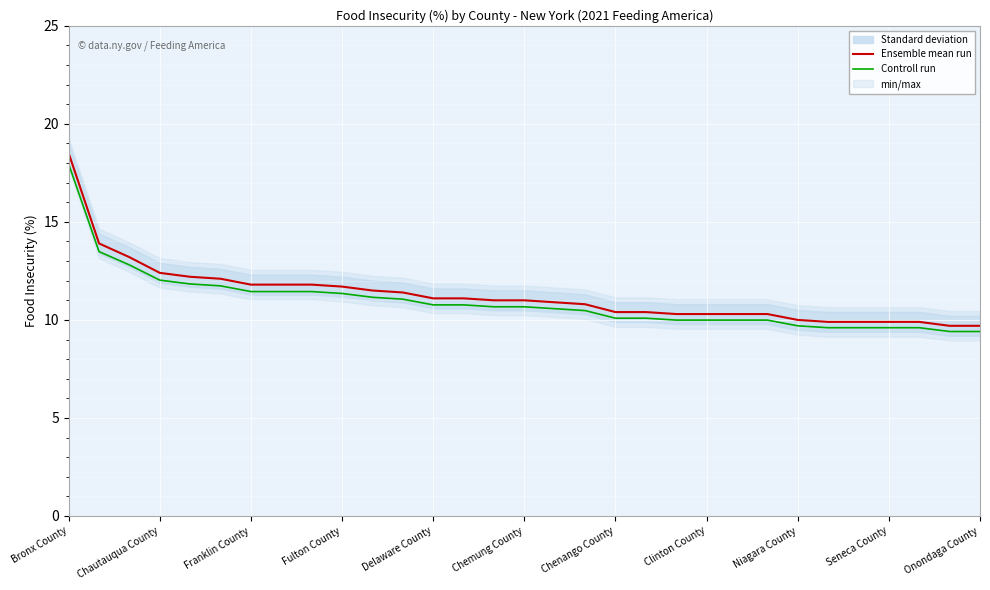

Is it true that Controll run equals 15.4 at 11?

False